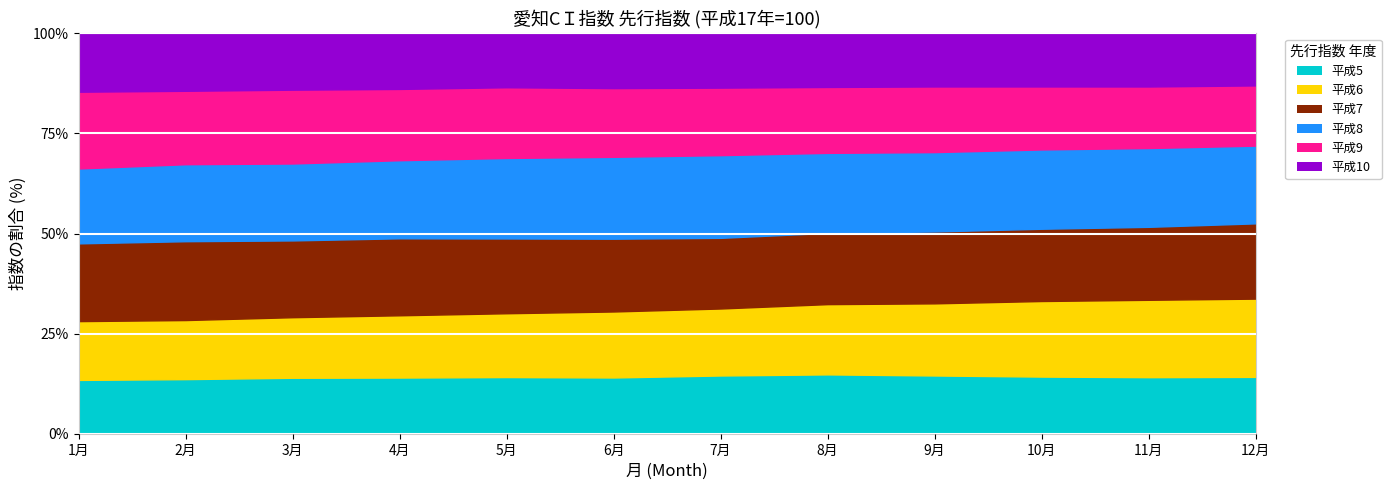

Between which two adjacent categories do 平成5 and 平成10 first intersect?

3月 and 4月